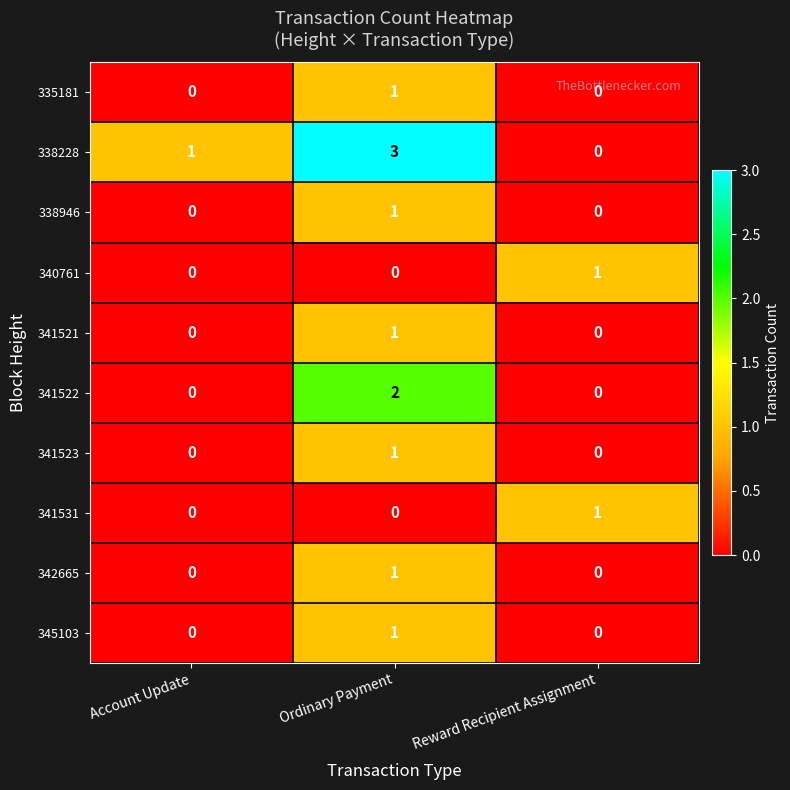

Which series has the widest spread of values?

338228